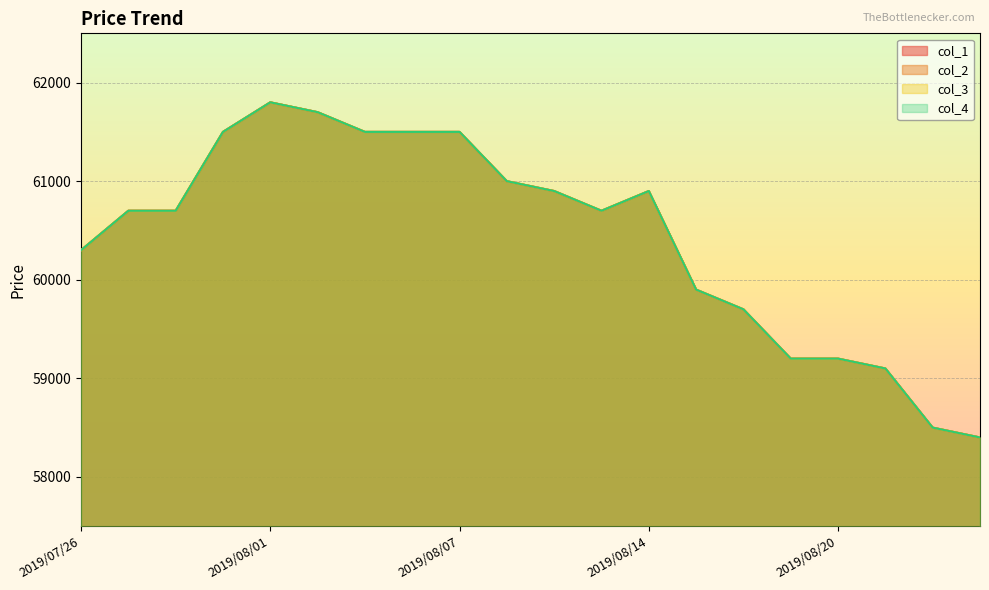

How many lines are shown in the chart?

4